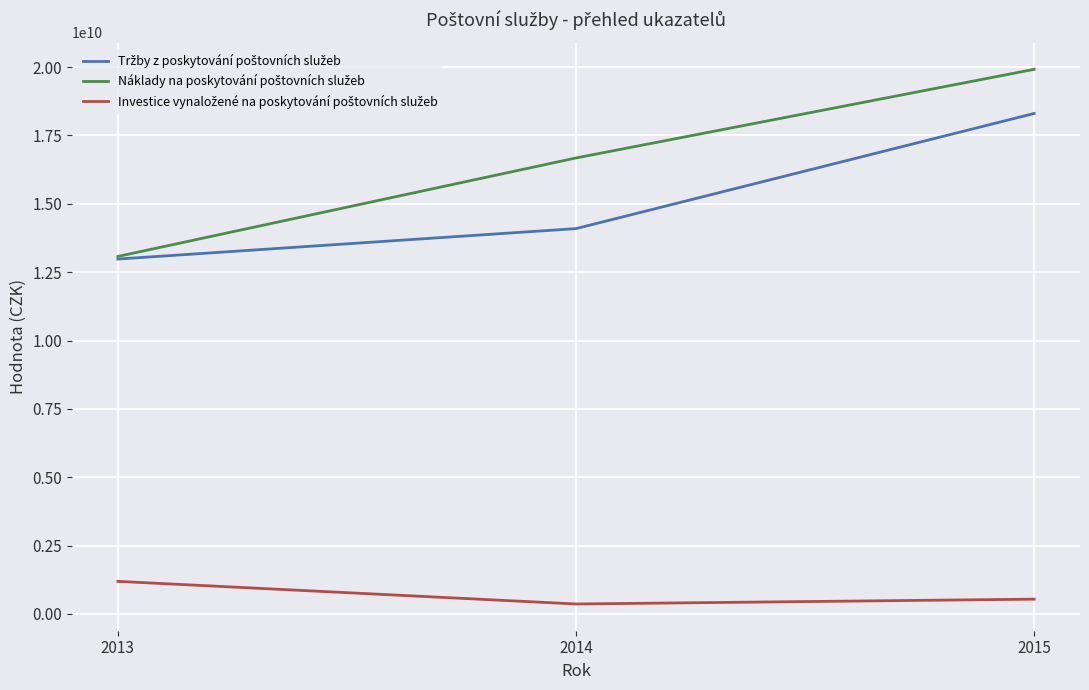

At which category is the sum across all series the highest?

2015